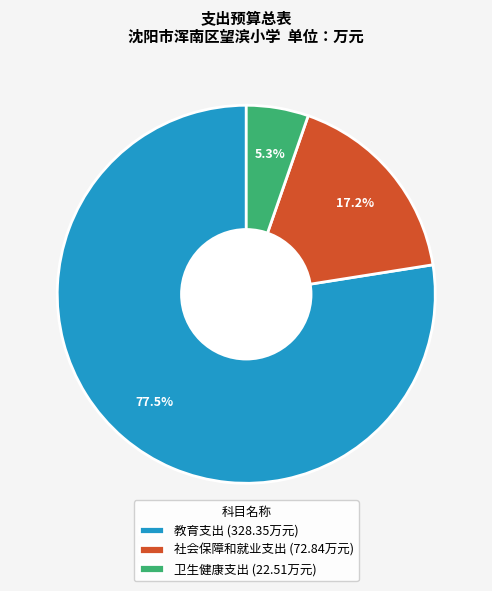

Do 卫生健康支出 and 社会保障和就业支出 together represent more than half of the pie?

No